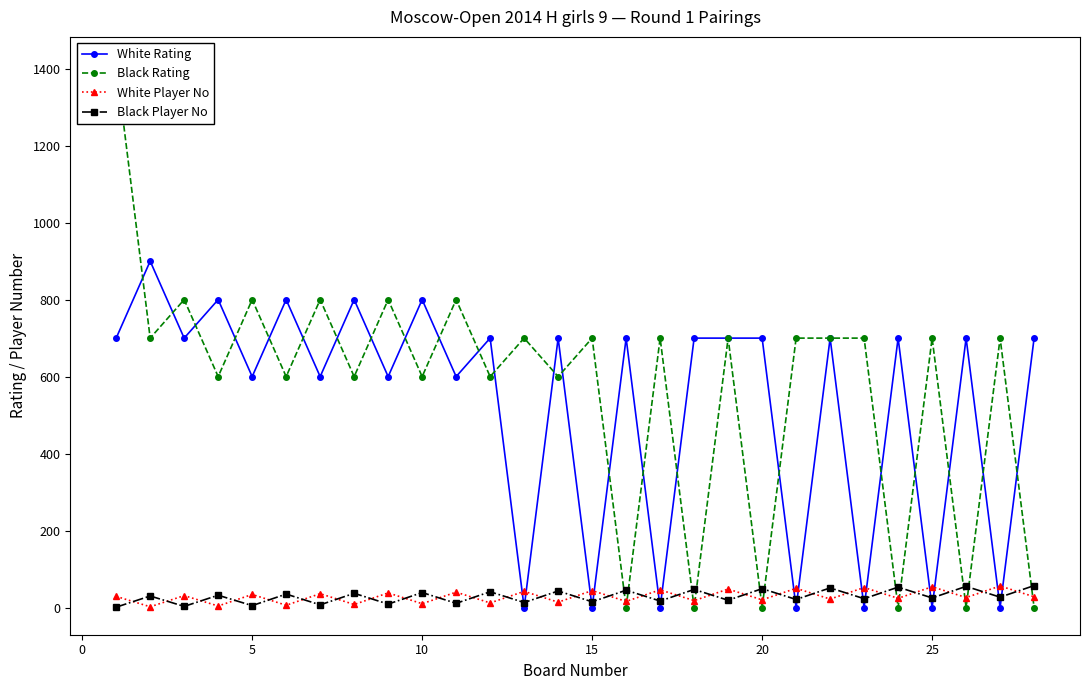

What is the maximum value for White Player No?

56